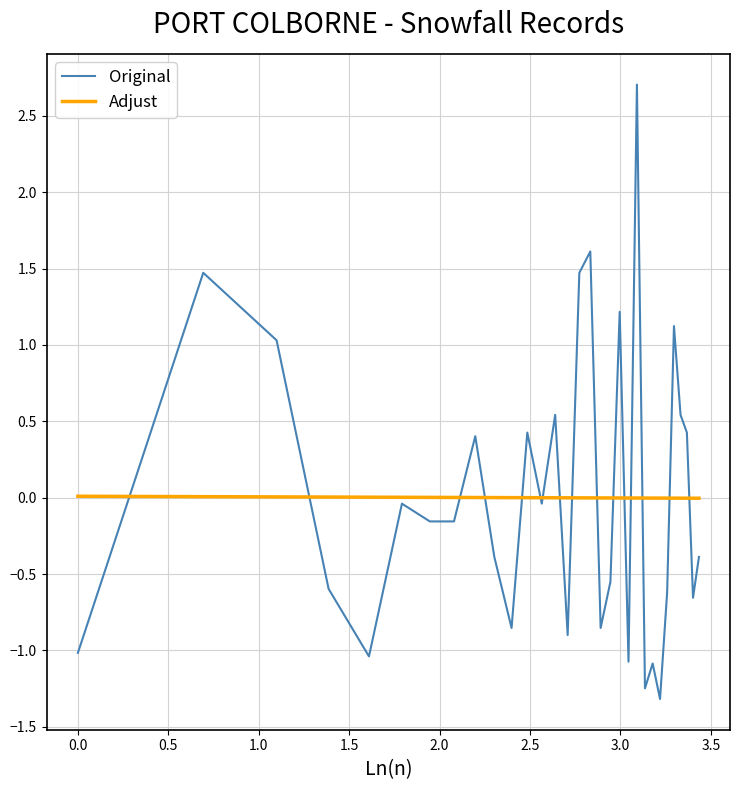

What is the greatest value displayed?

2.7